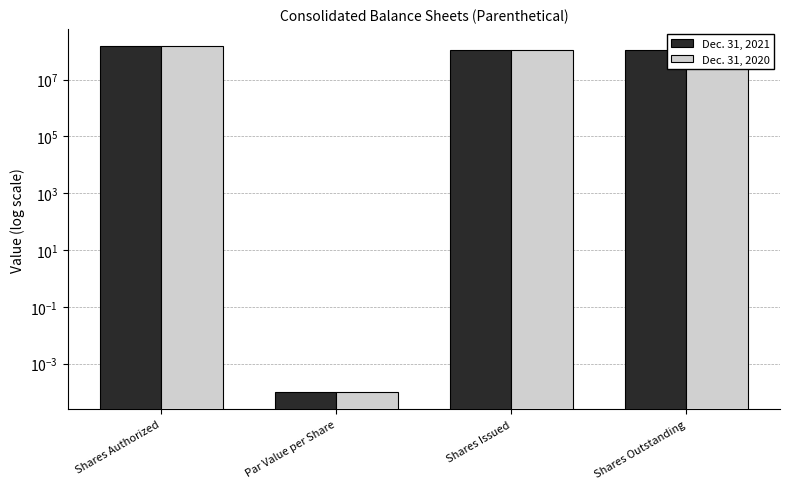

How many data points in Dec. 31, 2020 are less than 110410348?

1